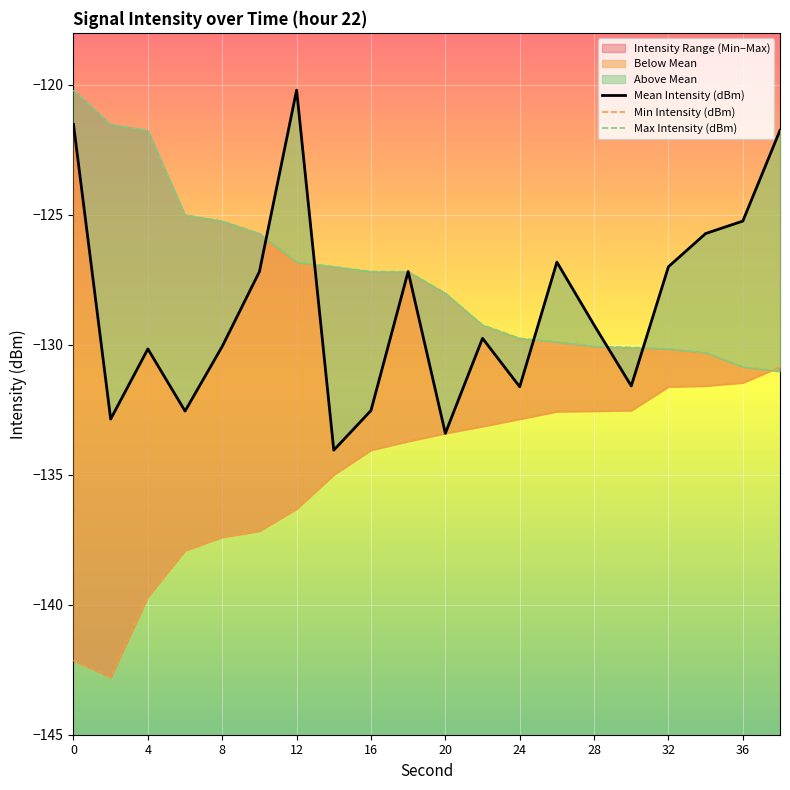

True or false: Max Intensity (dBm) and Min Intensity (dBm) cross at least once.

True